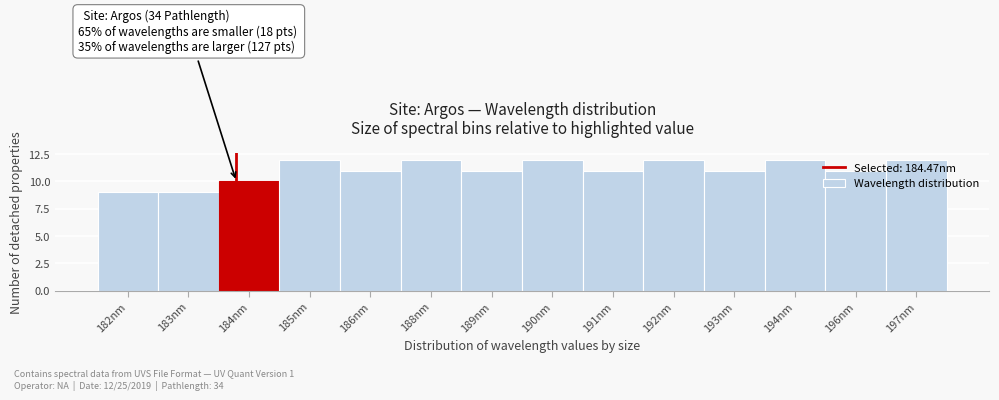

What is the minimum value shown in the chart?

9